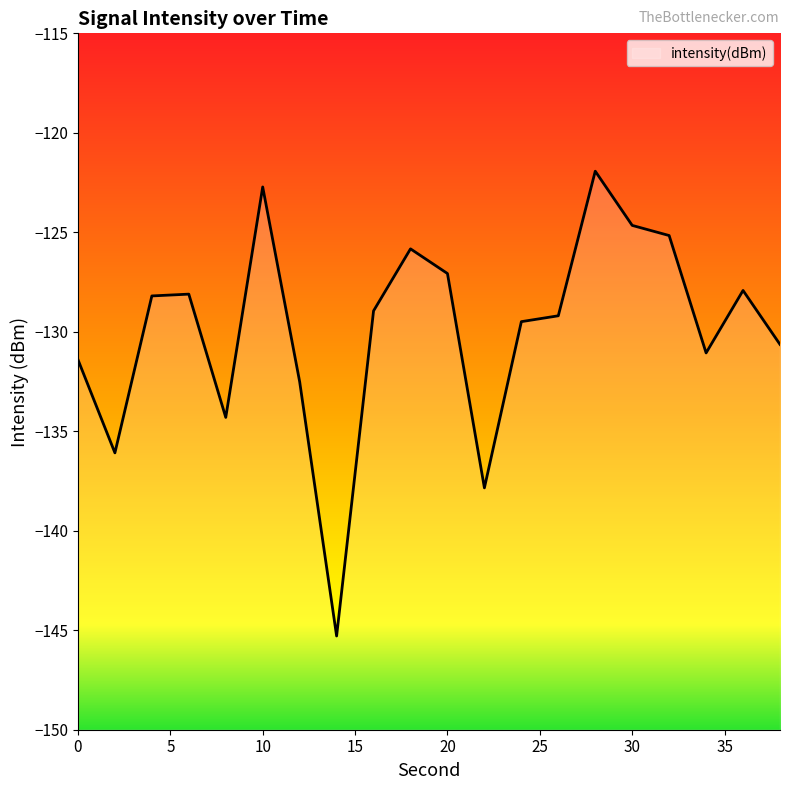

How many lines are shown in the chart?

1